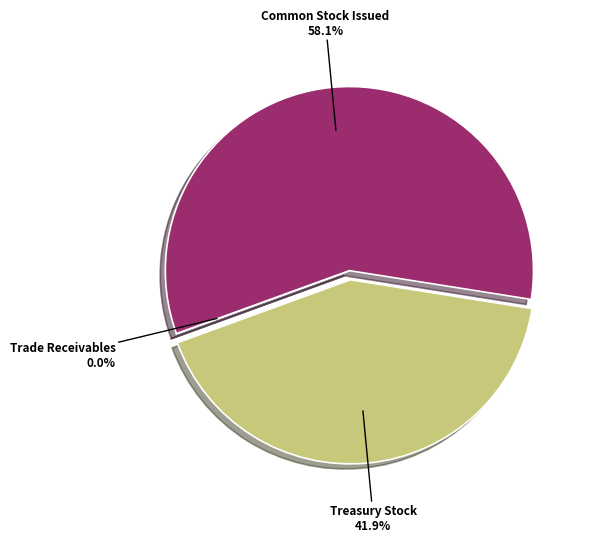

Which category has the biggest portion of the pie?

Common Stock Issued